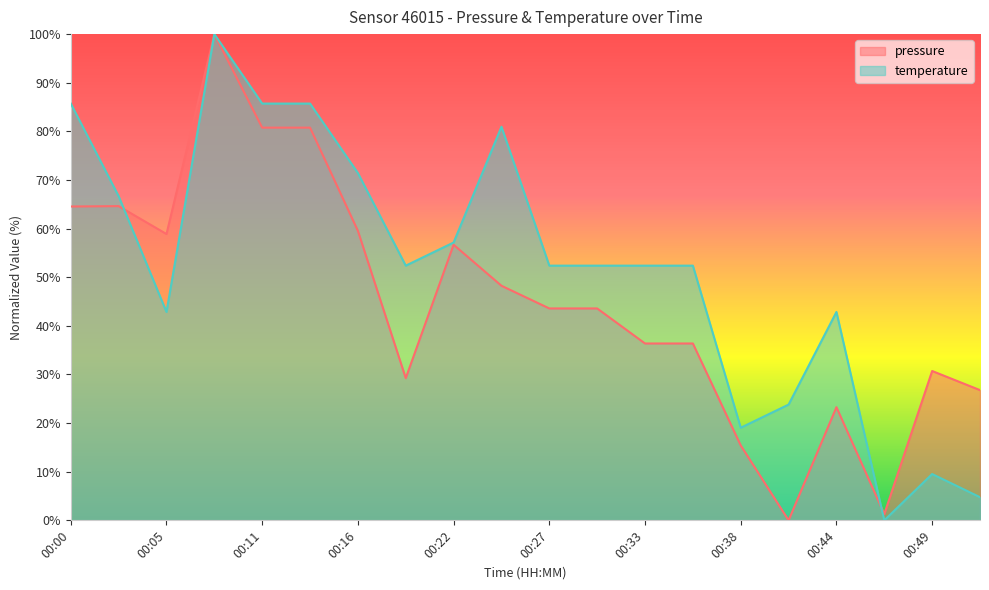

The temperature series shows 23.8 at 00:41. True or false?

True